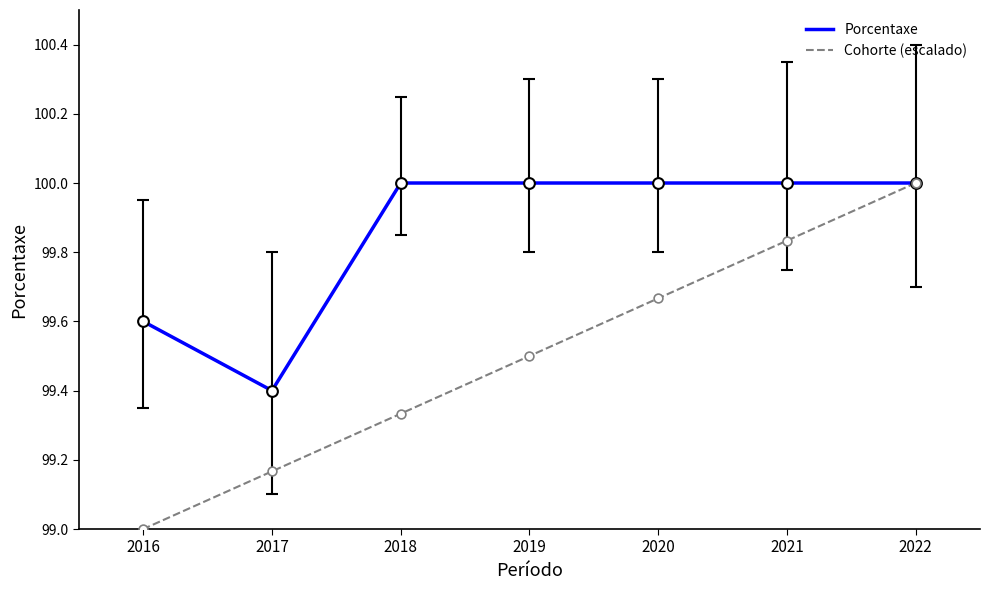

Which series has the largest total across all categories?

Porcentaxe